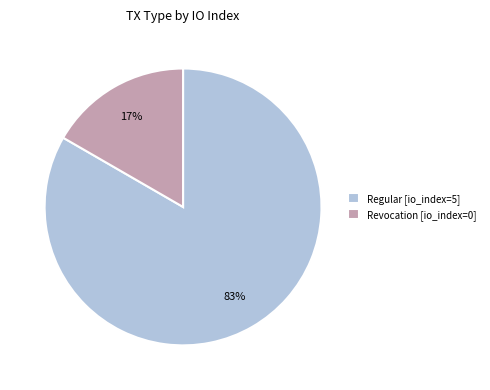

The Regular [io_index=5] slice represents 75% of the pie. True or false?

False